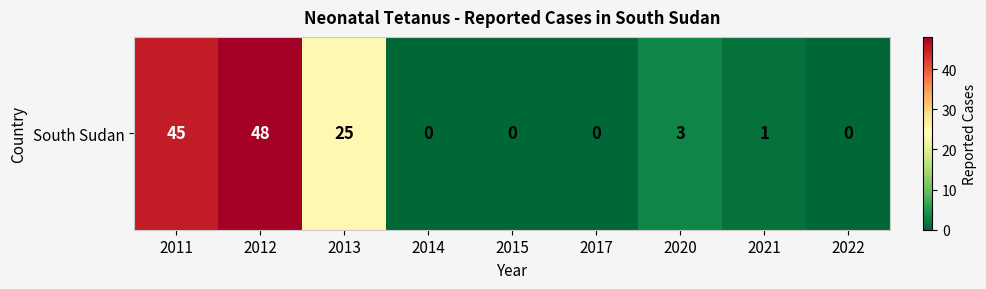

Reading right to left, extract all data points from this chart.

2022=0	2021=1	2020=3	2017=0	2015=0	2014=0	2013=25	2012=48	2011=45